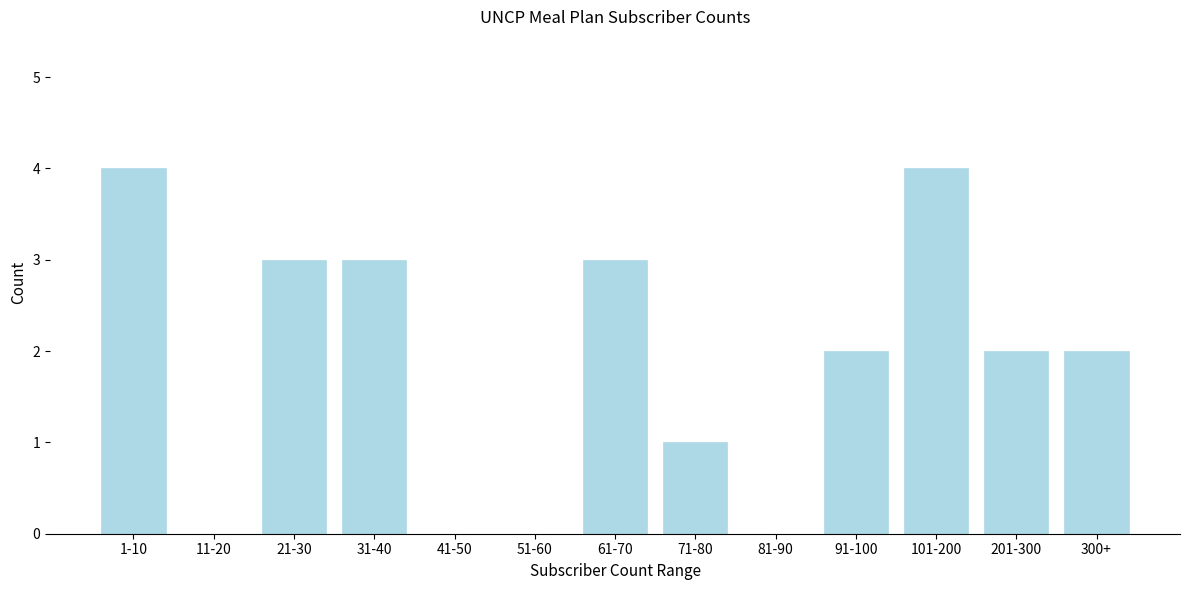

Reading right to left, transcribe all the data shown in this chart.

300+=2	201-300=2	101-200=4	91-100=2	81-90=0	71-80=1	61-70=3	51-60=0	41-50=0	31-40=3	21-30=3	11-20=0	1-10=4